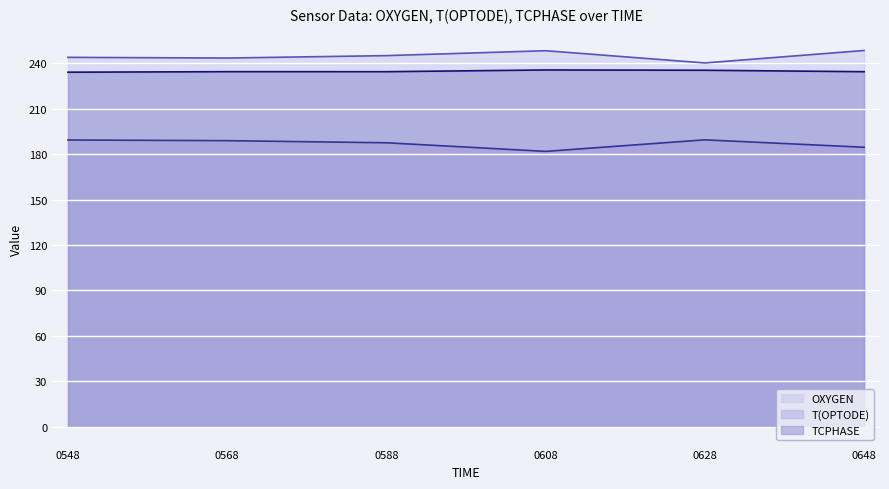

What is the total value across all series at 0568?

666.8